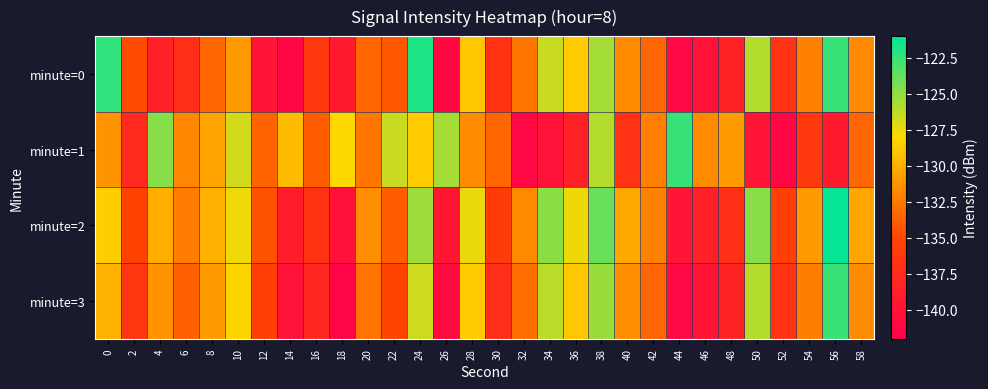

At which category is the sum across all series the highest?

38